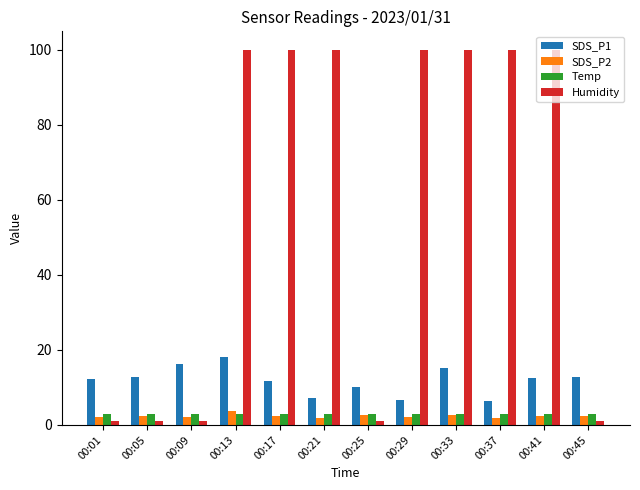

At which category is the sum across all series the highest?

00:13